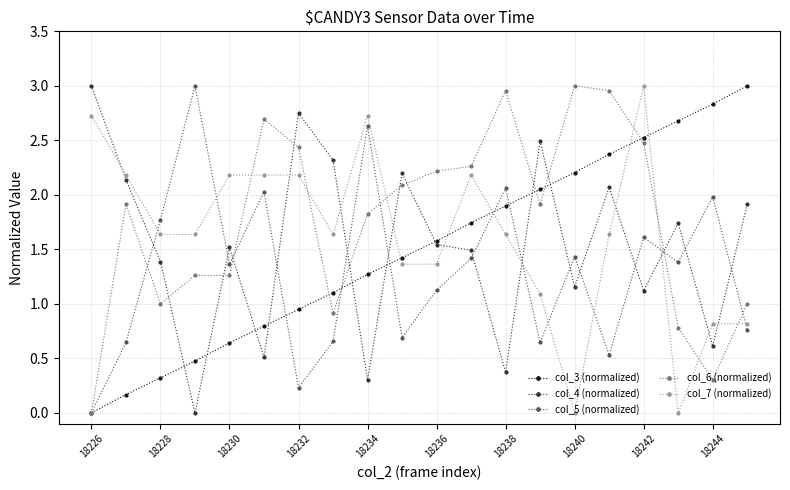

True or false: col_7 (normalized) has more than 2 points higher than both neighbors.

True